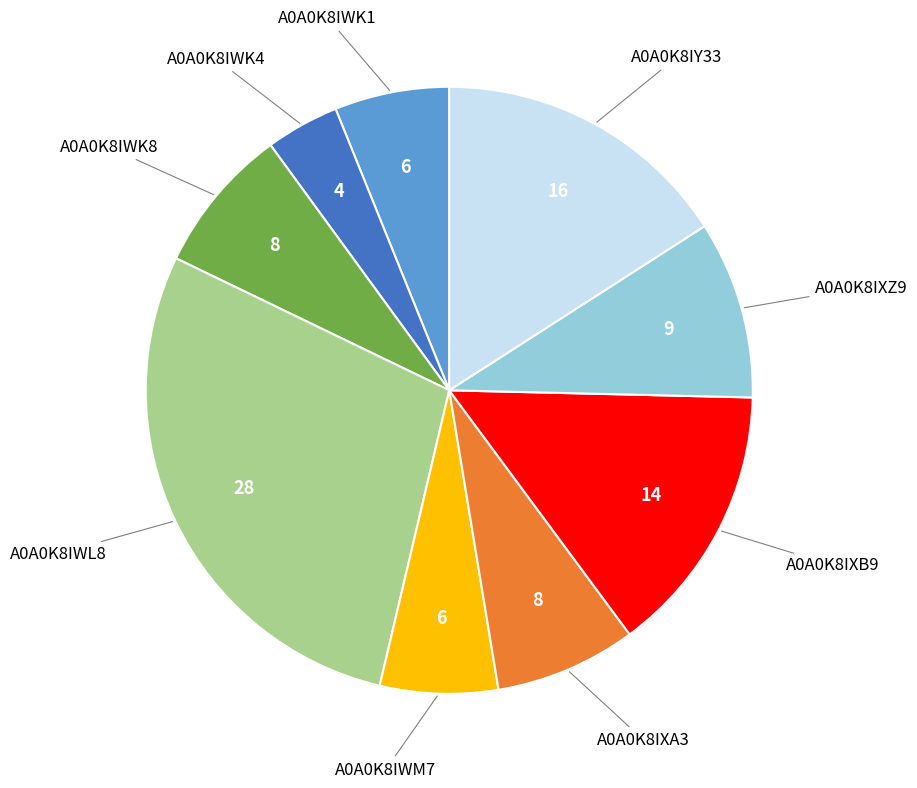

Is there a majority slice in this chart?

No